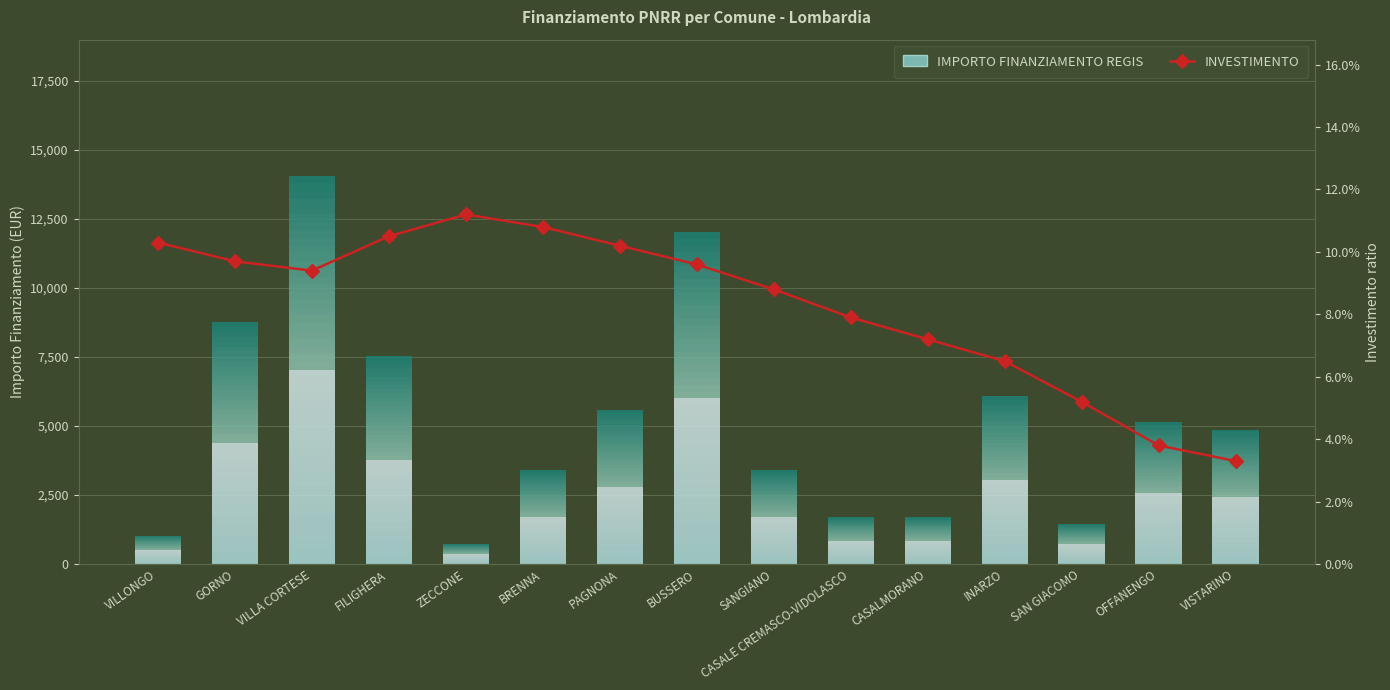

Read the value at VILLONGO.

0.1